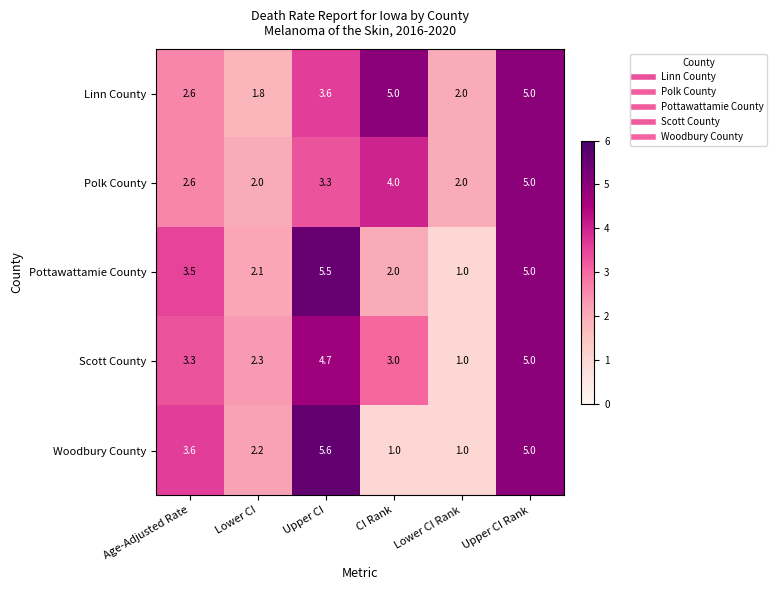

What is the difference between the maximum and minimum values in the Polk County series?

3.0